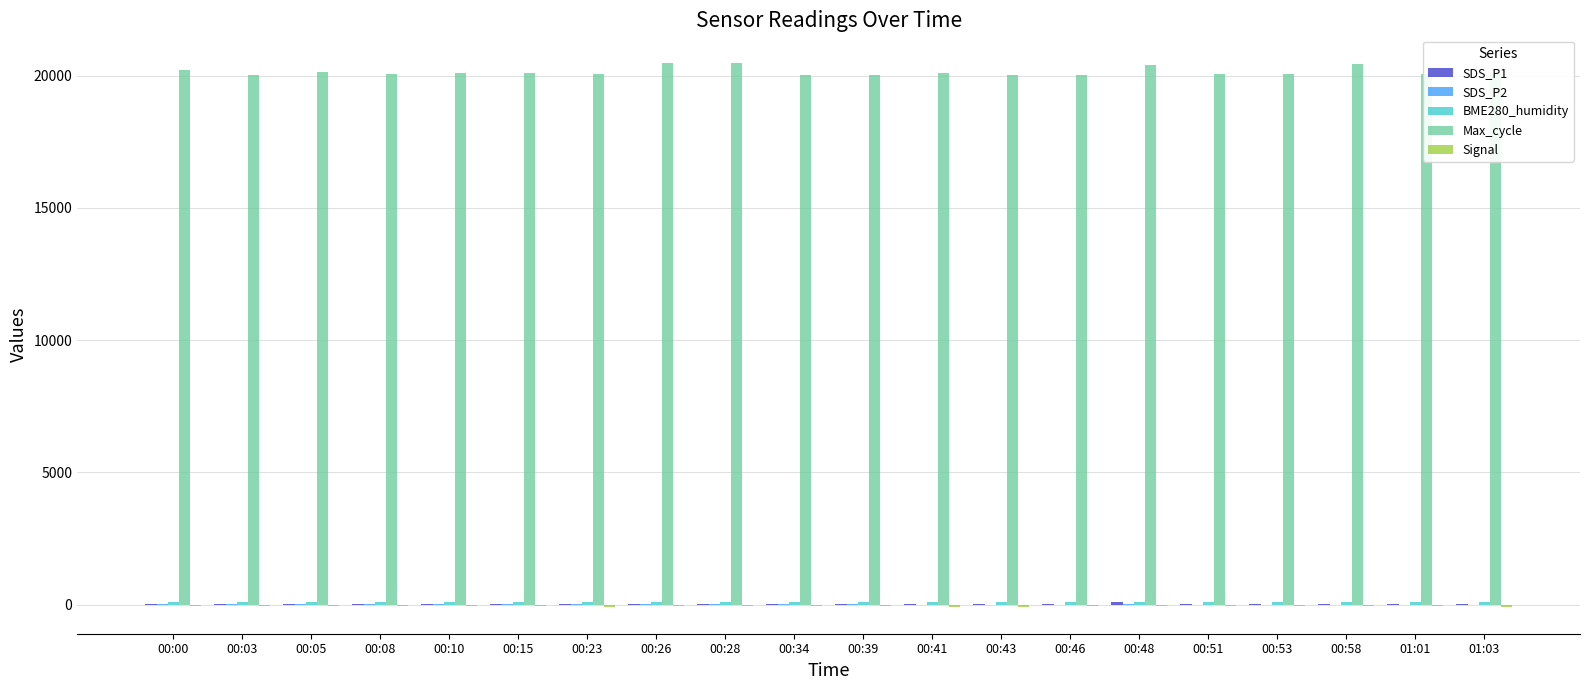

Which series has the largest total across all categories?

Max_cycle